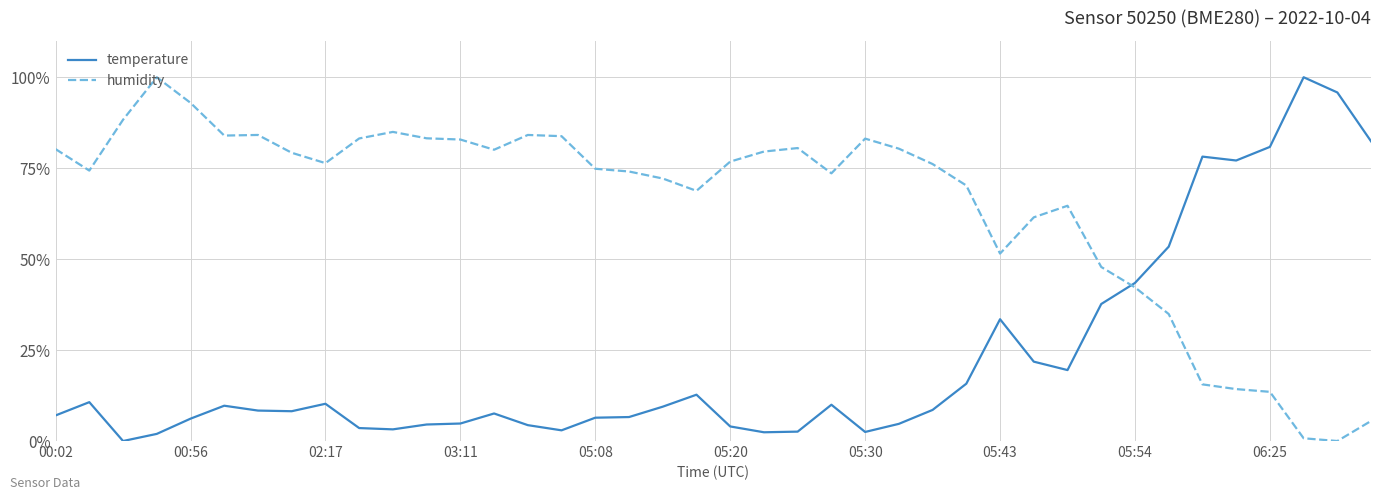

Which series ends up on top after the final intersection of temperature and humidity?

temperature